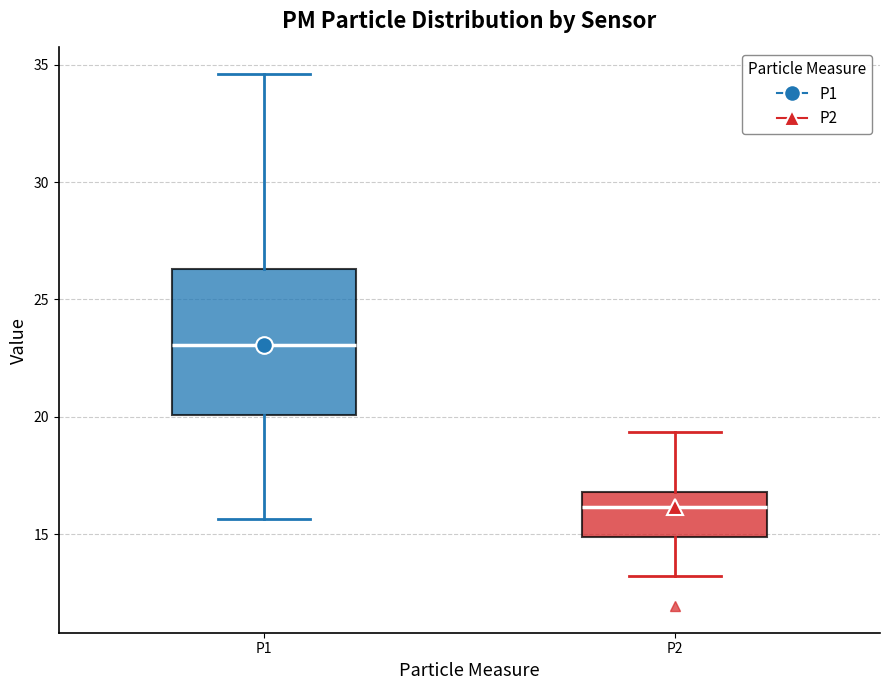

Which box has the highest median line?

P1